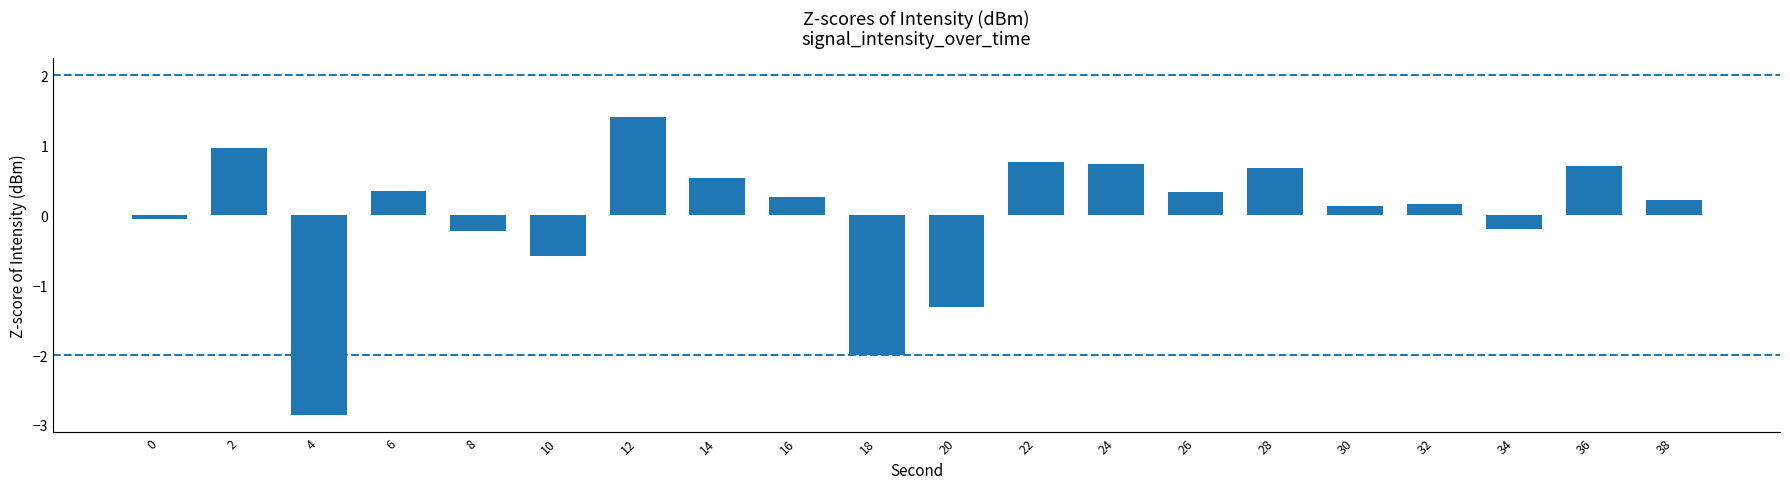

What is the difference between the maximum and minimum values?

4.3